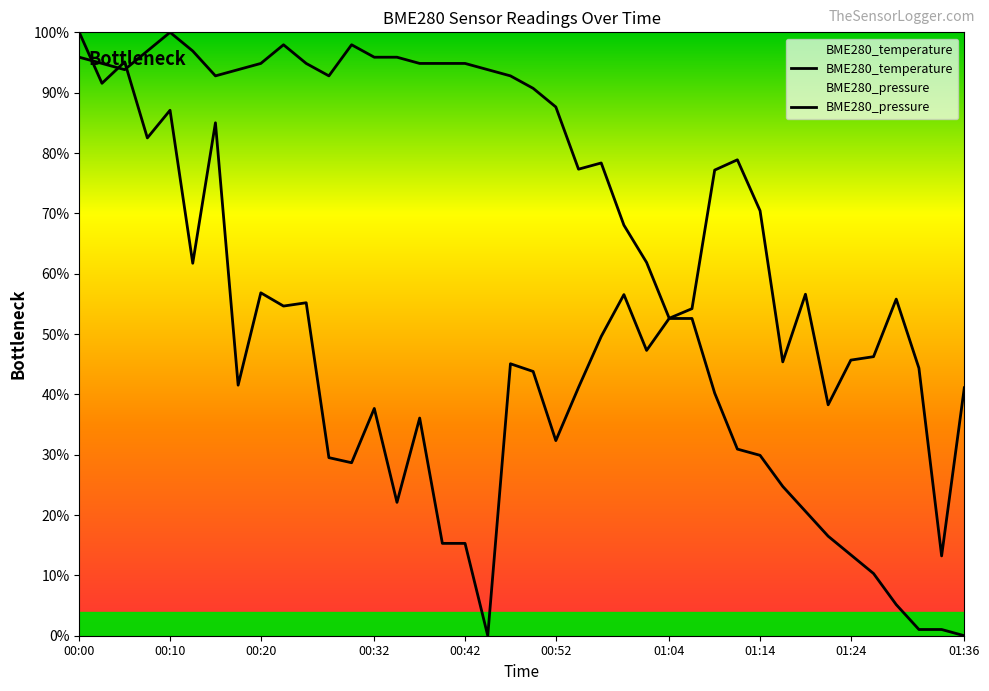

Where do BME280_pressure and BME280_temperature first cross each other?

00:00 and 00:02